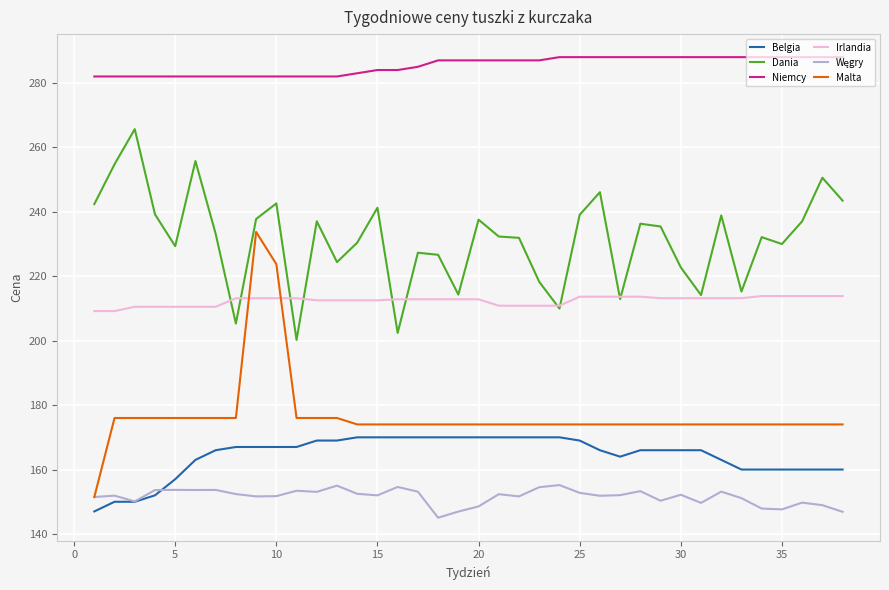

Which series has the largest range (max minus min)?

Malta